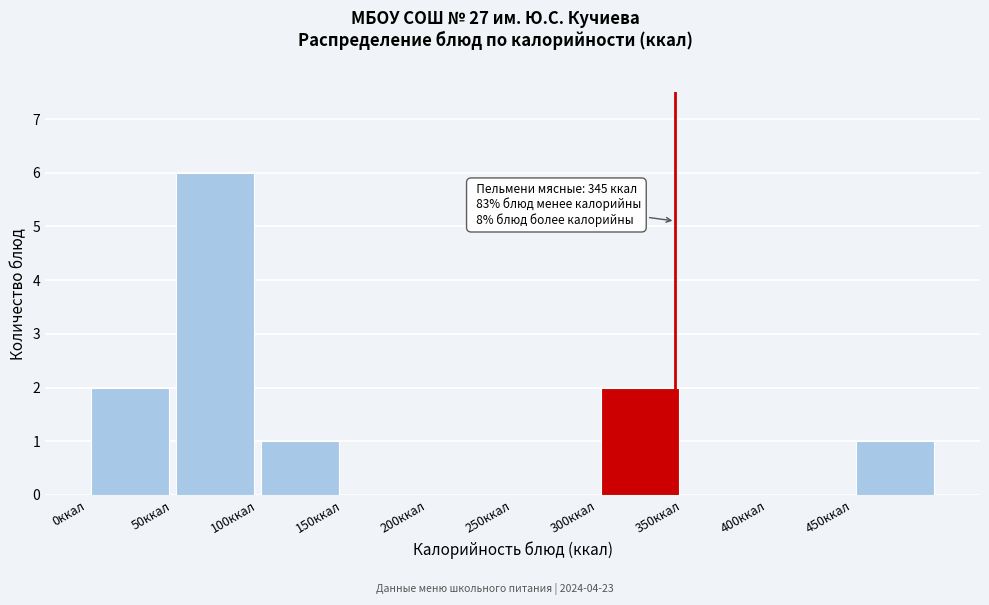

Over which range of the x-axis is the bar tallest?

50 to 100